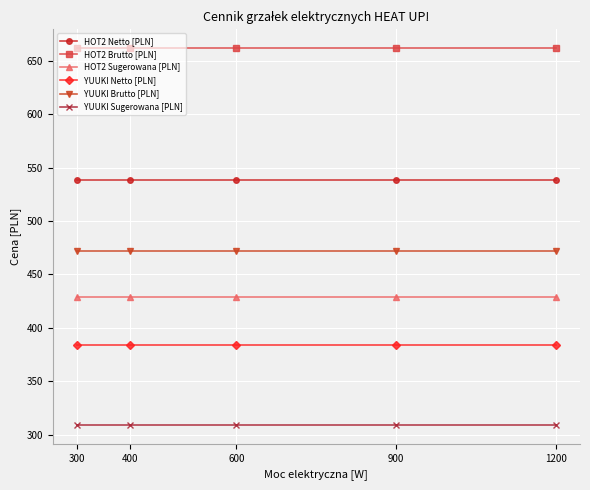

Does the chart display data point markers on the line(s)?

Yes